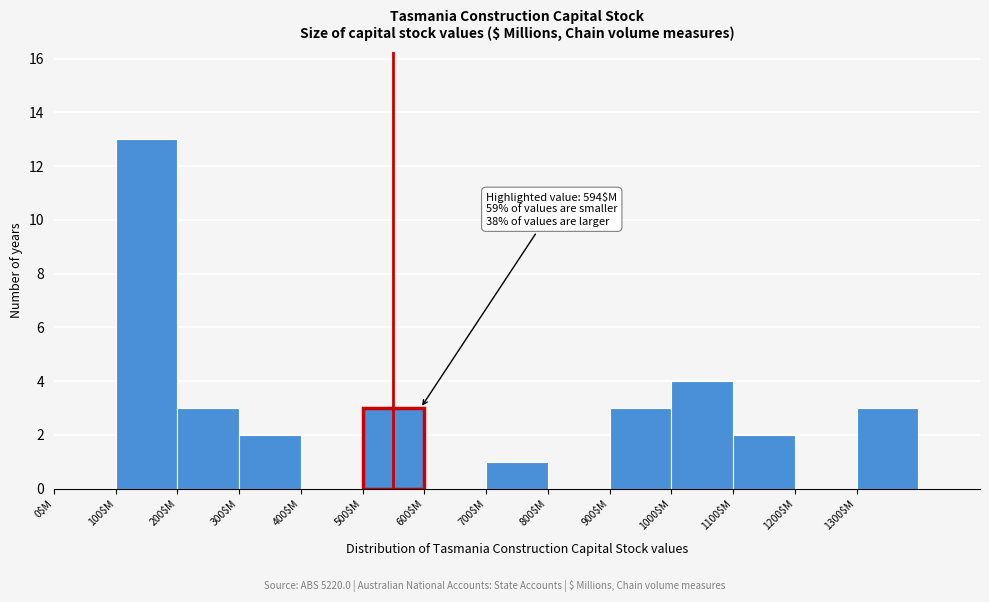

Which range on the x-axis has the tallest bar?

100 to 200